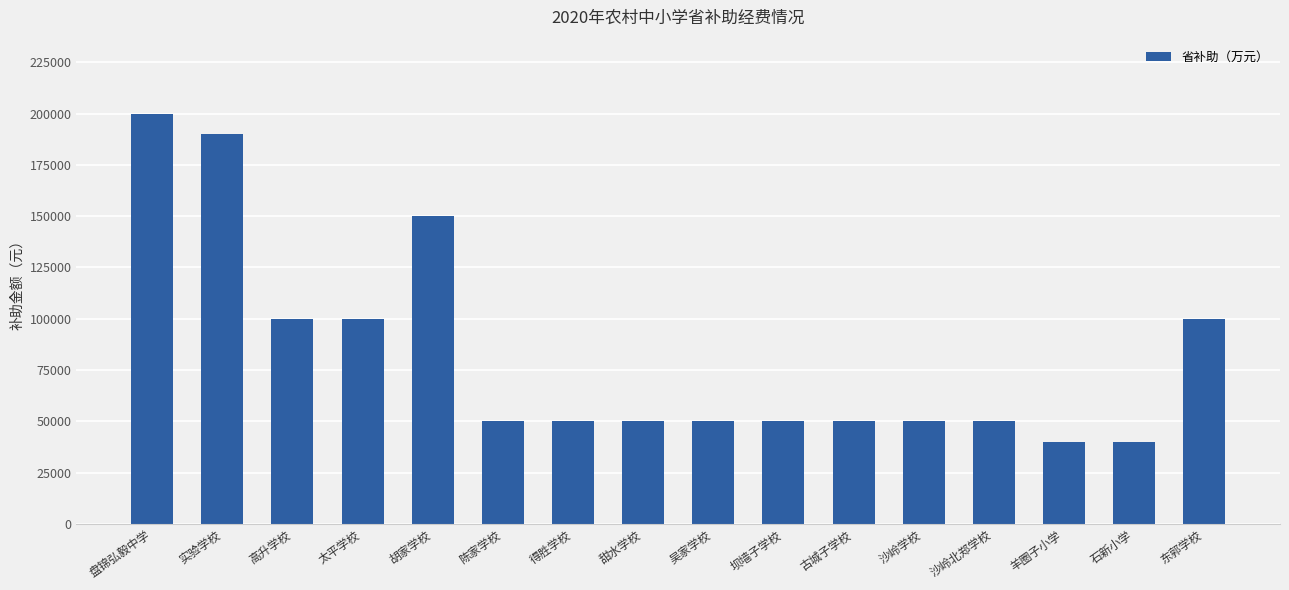

What is the minimum value shown in the chart?

40000